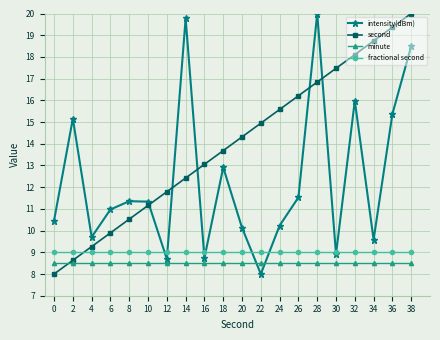

True or false: second and intensity(dBm) intersect in this chart.

True